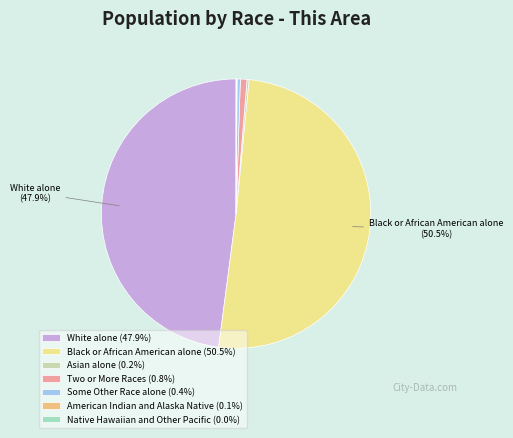

How many slices are in this pie chart?

7